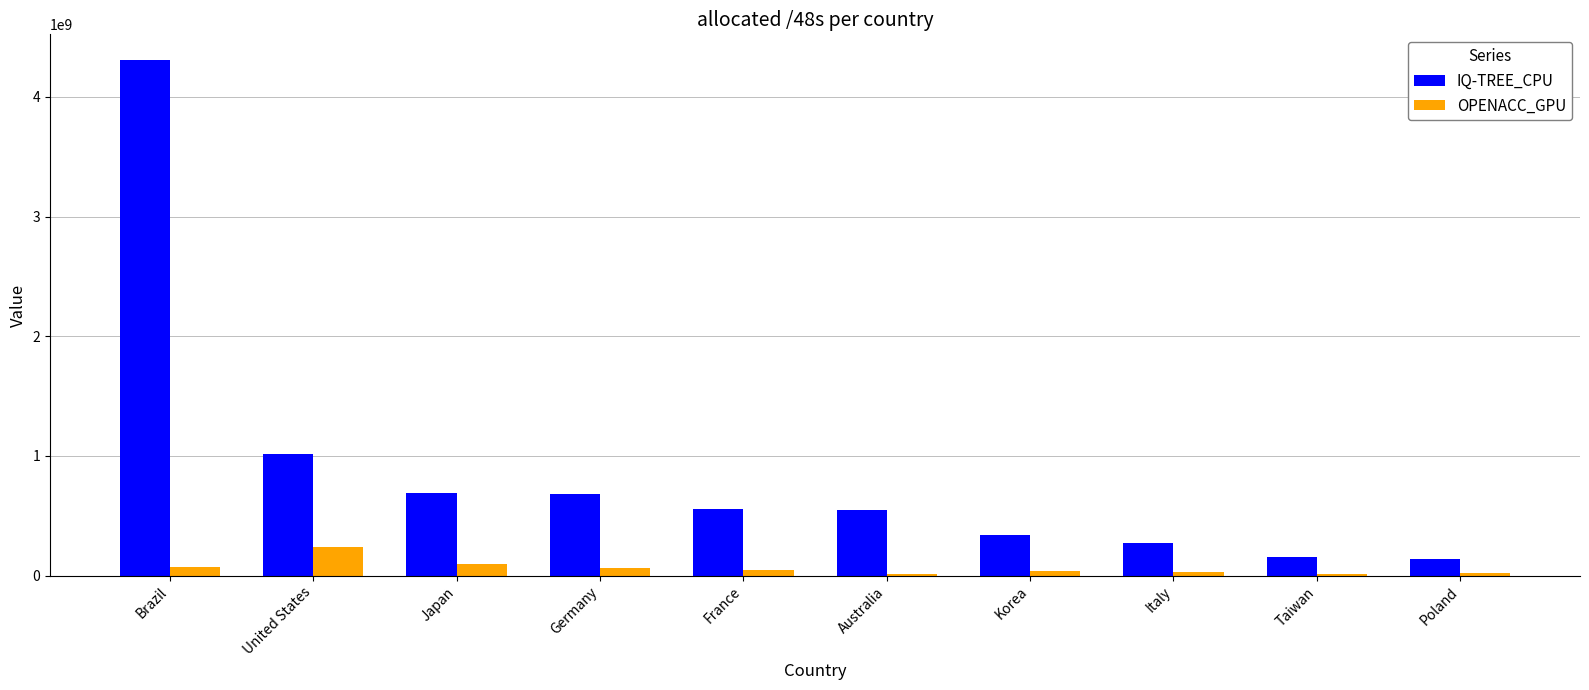

What is the lowest value of the OPENACC_GPU series?

16157209